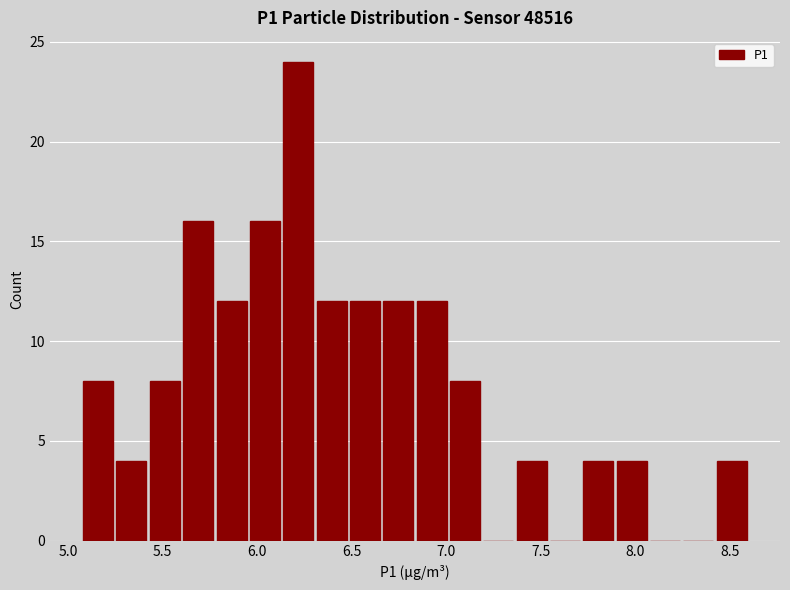

Read against the x-axis, roughly where is the centre of the tallest bar?

6.20